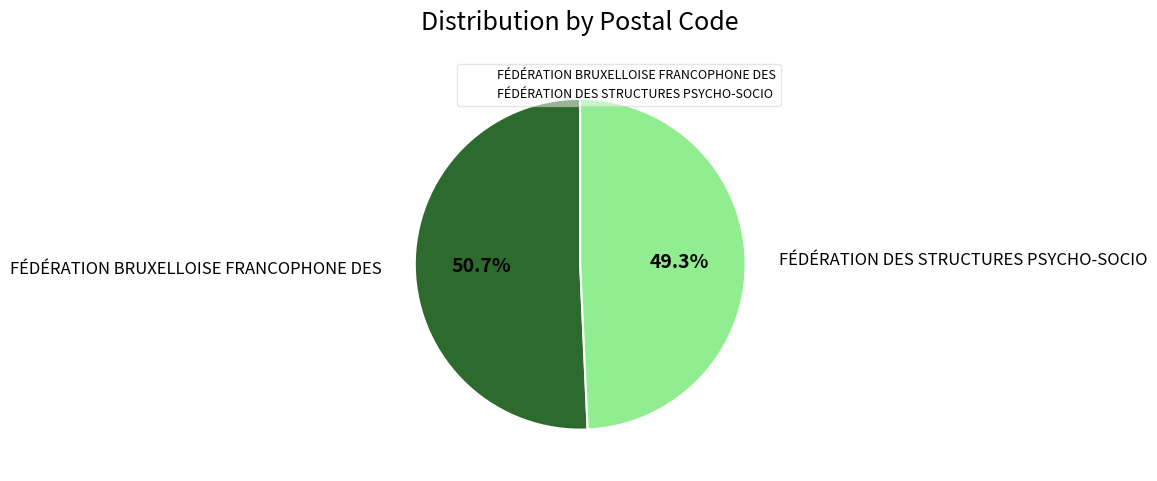

Is there a majority slice in this chart?

Yes